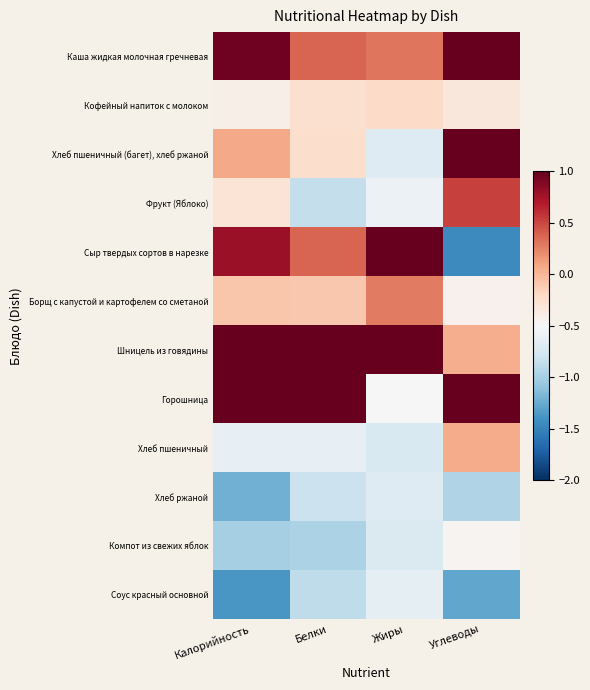

Reading right to left, what are all the values shown in this chart?

Каша жидкая молочная гречневая: Углеводы=1.2	Жиры=0.3	Белки=0.4	Калорийность=1.0
Кофейный напиток с молоком: Углеводы=-0.3	Жиры=-0.2	Белки=-0.3	Калорийность=-0.4
Хлеб пшеничный (багет), хлеб ржаной: Углеводы=1.1	Жиры=-0.7	Белки=-0.2	Калорийность=0.1
Фрукт (Яблоко): Углеводы=0.5	Жиры=-0.6	Белки=-0.9	Калорийность=-0.3
Сыр твердых сортов в нарезке: Углеводы=-1.5	Жиры=2.1	Белки=0.4	Калорийность=0.8
Борщ с капустой и картофелем со сметаной: Углеводы=-0.4	Жиры=0.3	Белки=-0.1	Калорийность=-0.1
Шницель из говядины: Углеводы=0.0	Жиры=2.1	Белки=2.2	Калорийность=2.0
Горошница: Углеводы=2.0	Жиры=-0.5	Белки=1.8	Калорийность=1.2
Хлеб пшеничный: Углеводы=0.1	Жиры=-0.7	Белки=-0.6	Калорийность=-0.6
Хлеб ржаной: Углеводы=-1.0	Жиры=-0.7	Белки=-0.8	Калорийность=-1.2
Компот из свежих яблок: Углеводы=-0.5	Жиры=-0.7	Белки=-1.0	Калорийность=-1.0
Соус красный основной: Углеводы=-1.3	Жиры=-0.6	Белки=-0.9	Калорийность=-1.4